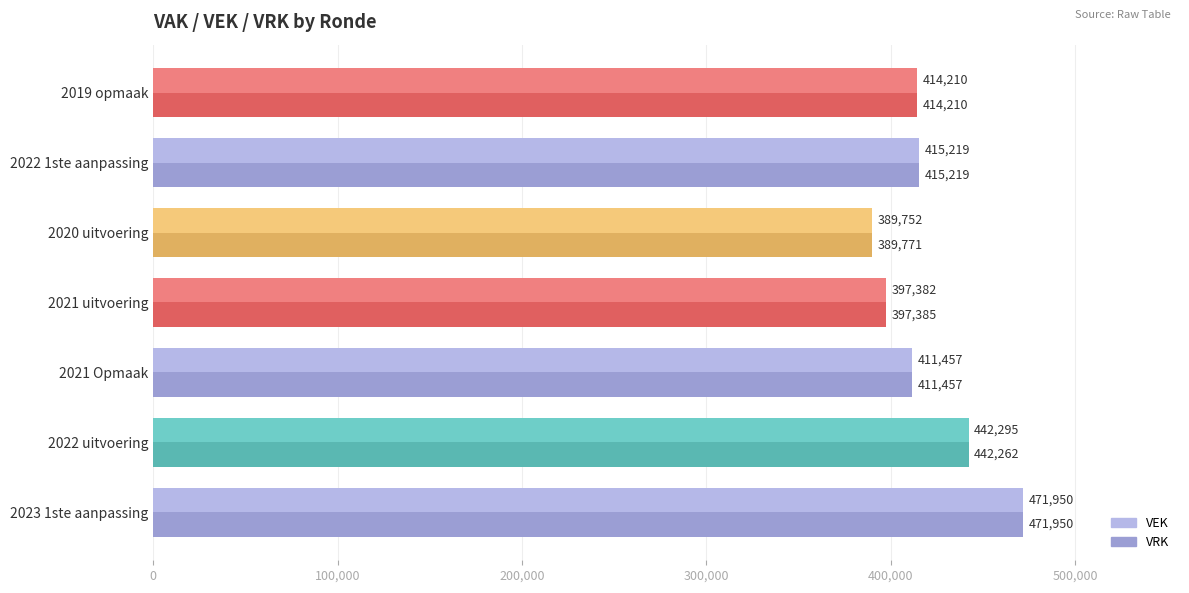

Rank the categories by VRK value from lowest to highest.

2020 uitvoering, 2021 uitvoering, 2021 Opmaak, 2019 opmaak, 2022 1ste aanpassing, 2022 uitvoering, 2023 1ste aanpassing